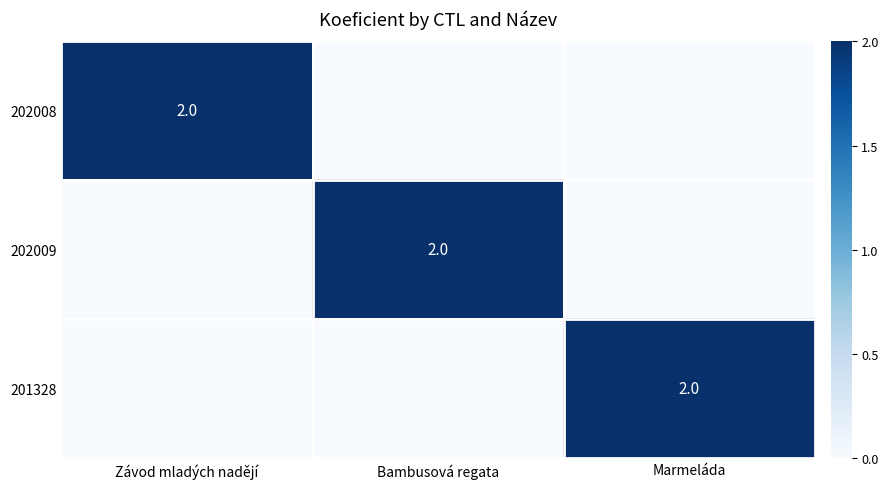

Which label corresponds to the smallest value in the chart?

Bambusová regata